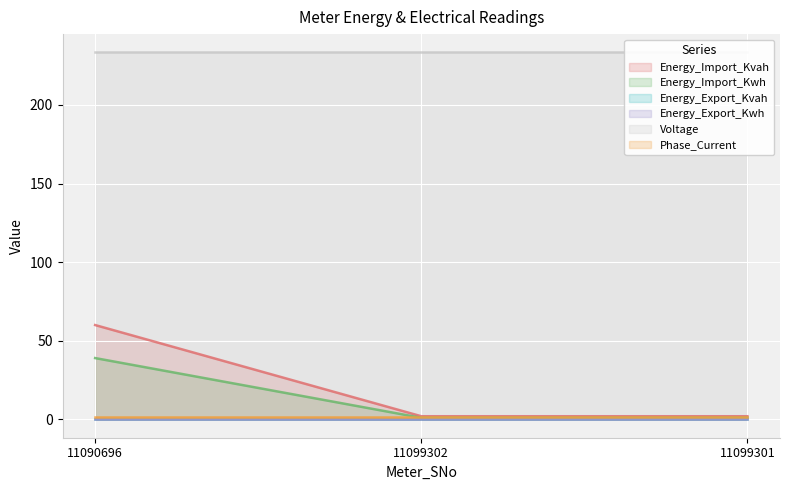

What is the spread (max minus min) of values at 11099302?

233.4